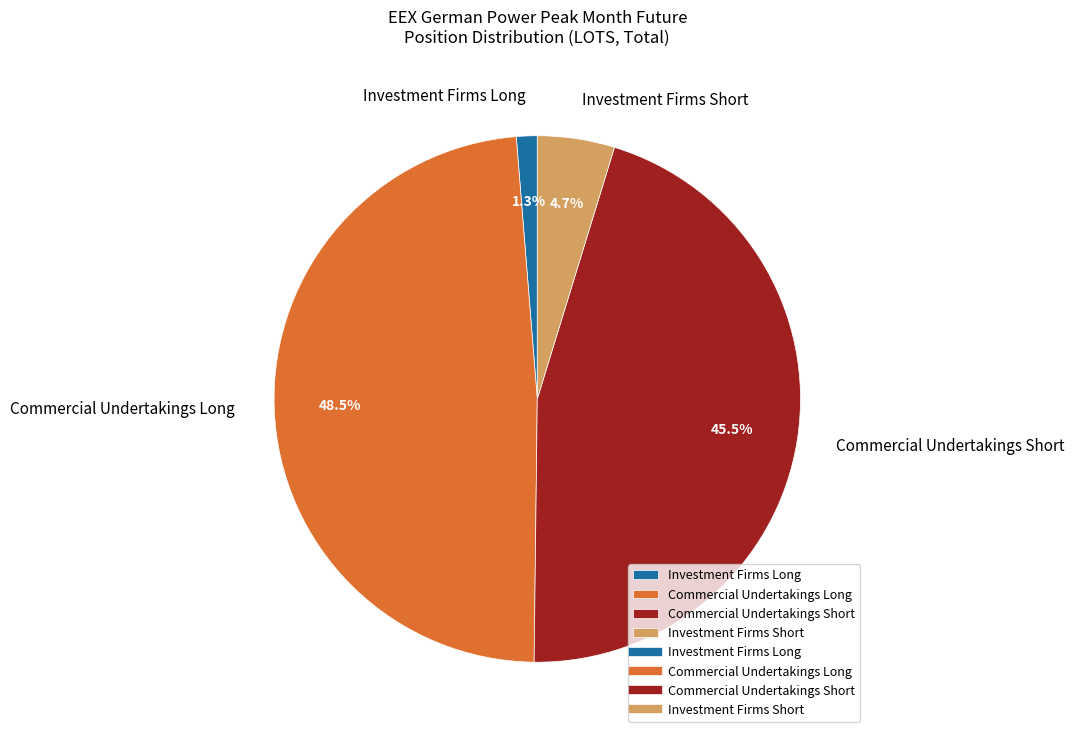

Is there any slice that represents more than half of the pie?

No